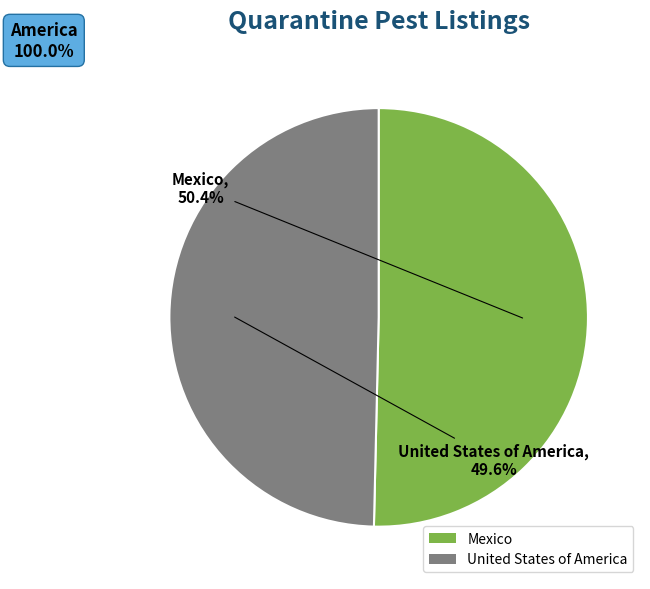

Rank the categories by value from lowest to highest.

United States of America, Mexico